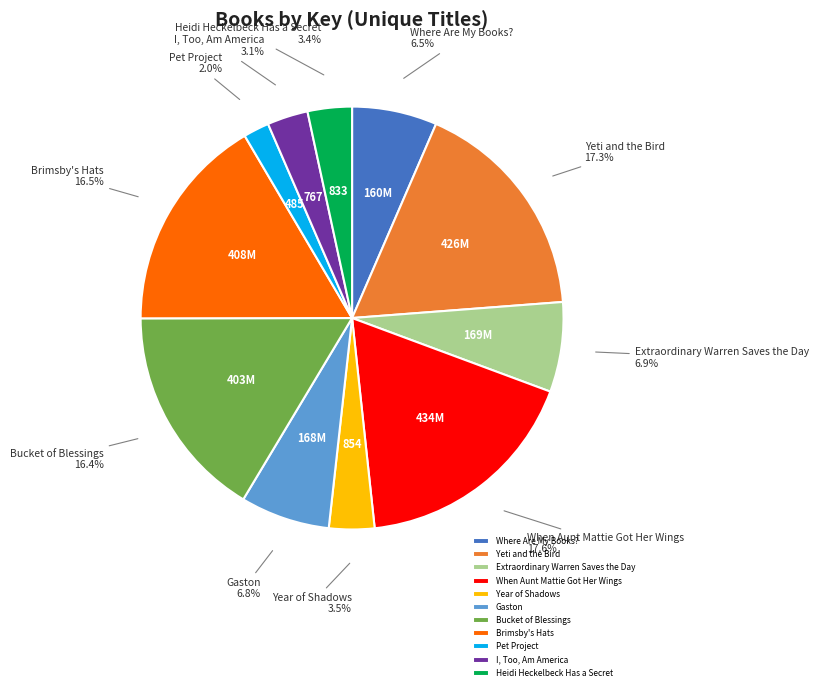

Approximately how many times larger is the value at Yeti and the Bird compared to Extraordinary Warren Saves the Day?

2.5